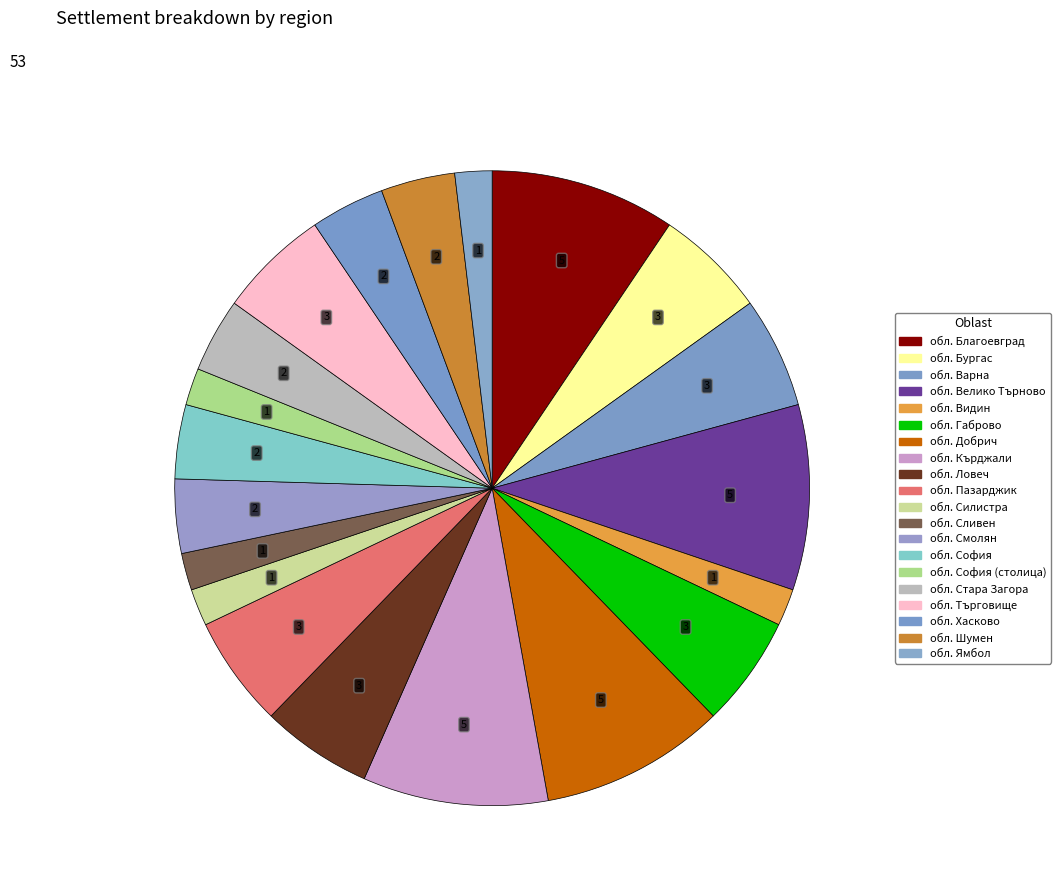

Which category has the smallest portion of the pie?

обл. Видин